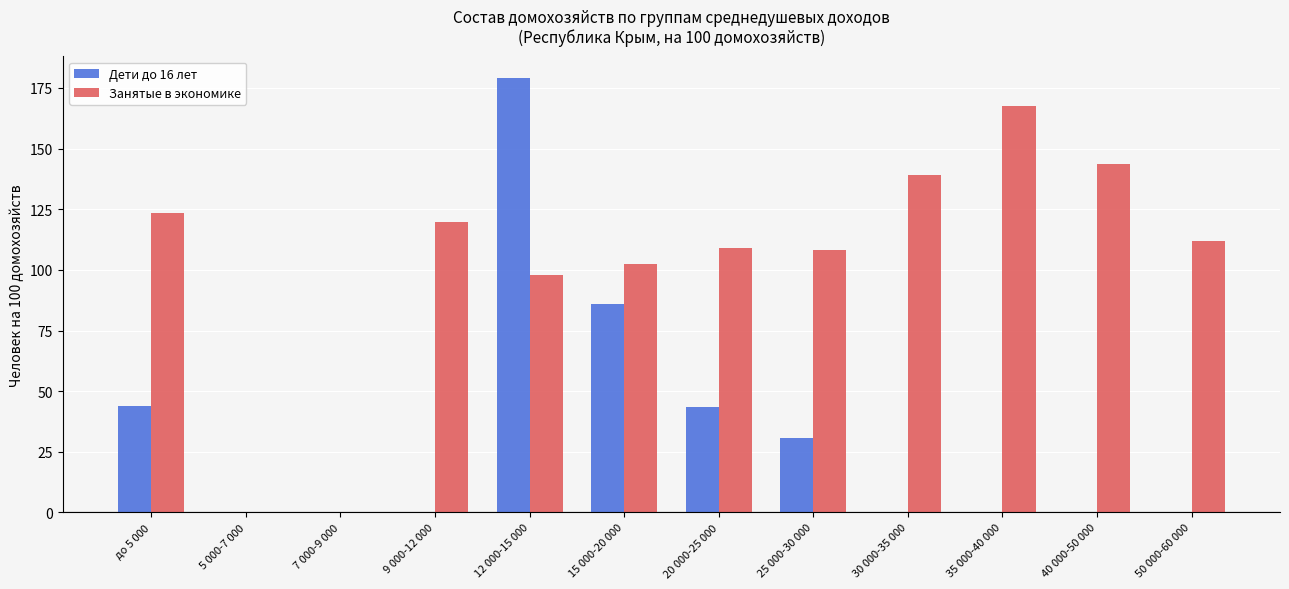

The value of Занятые в экономике at 30 000-35 000 is 70.0. True or false?

False